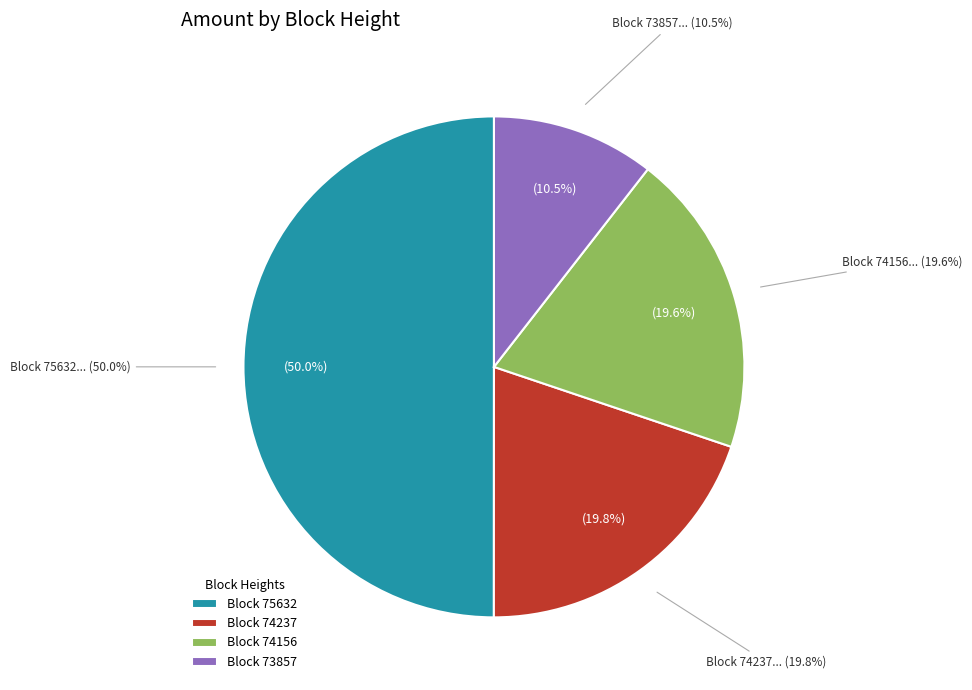

Which slice is the smallest?

73857